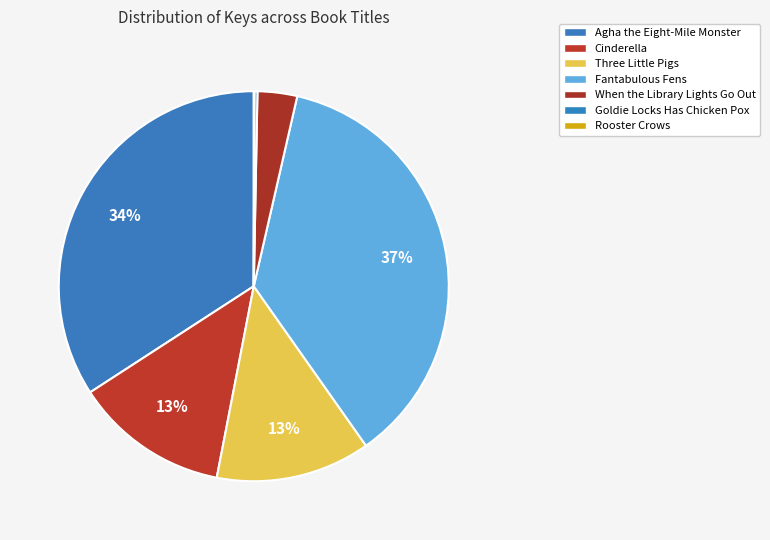

Approximately how many times larger is the value at Agha the Eight-Mile Monster compared to Three Little Pigs?

2.7